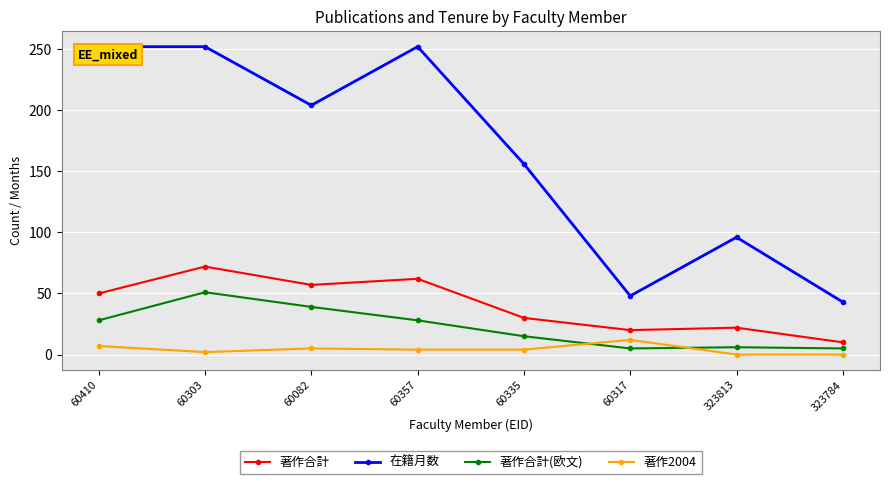

At which label does 著作合計(欧文) reach its peak?

60303